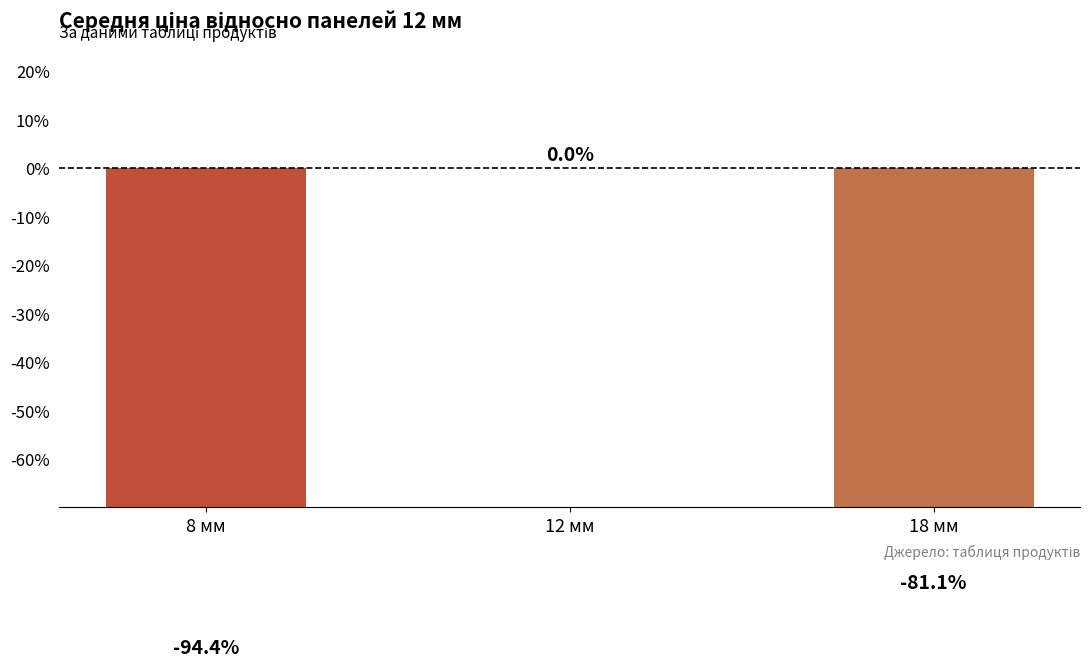

What is the difference between the values at 12 мм and 18 мм?

81.1